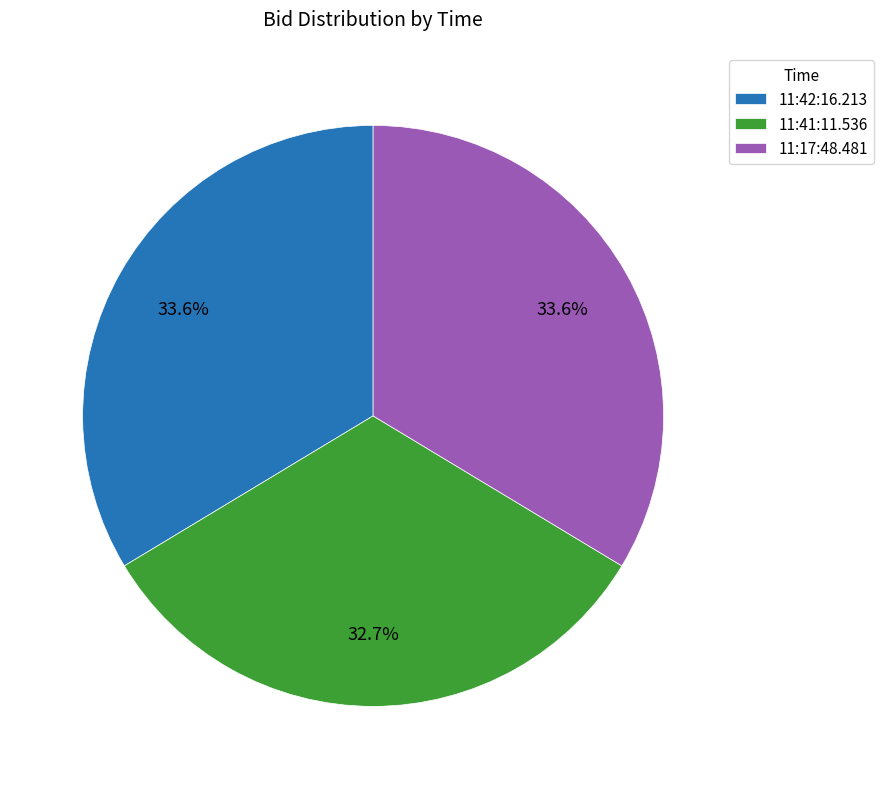

How many segments does this pie chart have?

3